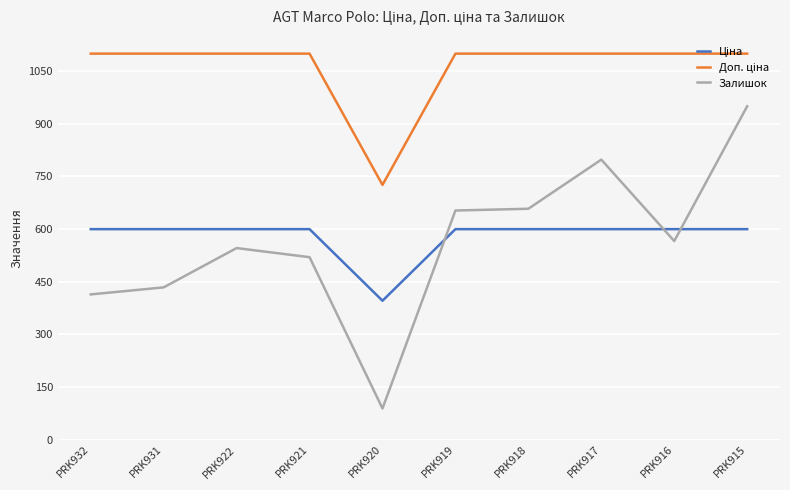

What is the approximate value of Залишок at PRK931?

434.0